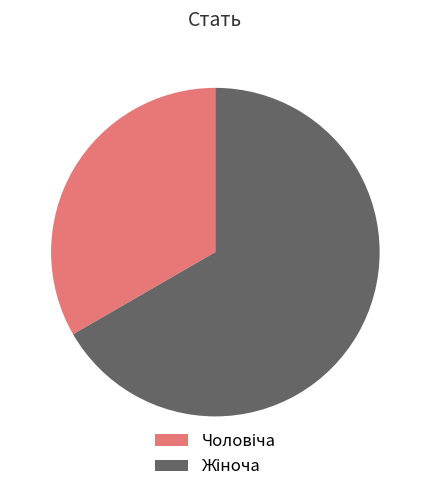

Is there any slice that represents more than half of the pie?

Yes